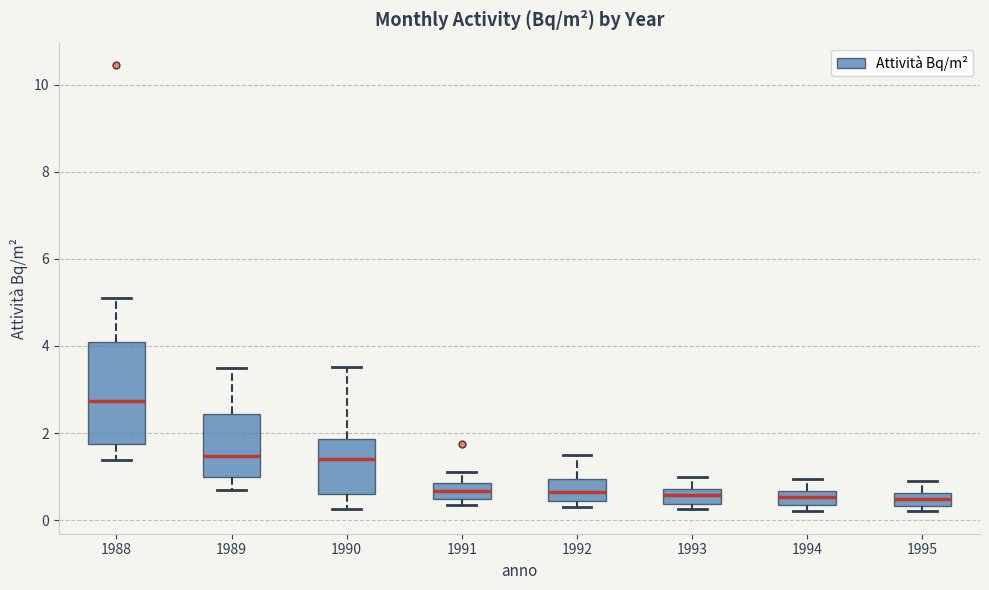

Where does the lower whisker of the box at x = 1988 end on the y-axis? The values are not printed on the chart, so give them approximately, as read against the axis.

1.4